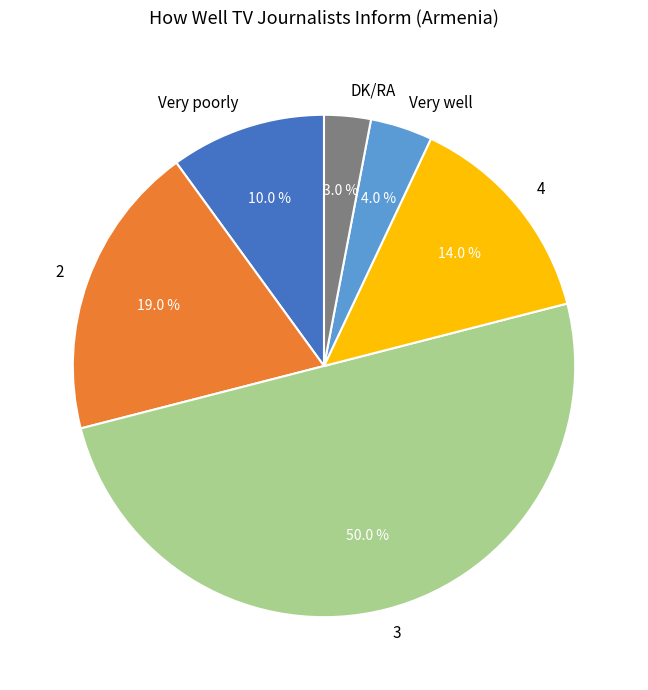

What percentage is the 2 slice, to the nearest percent?

19%